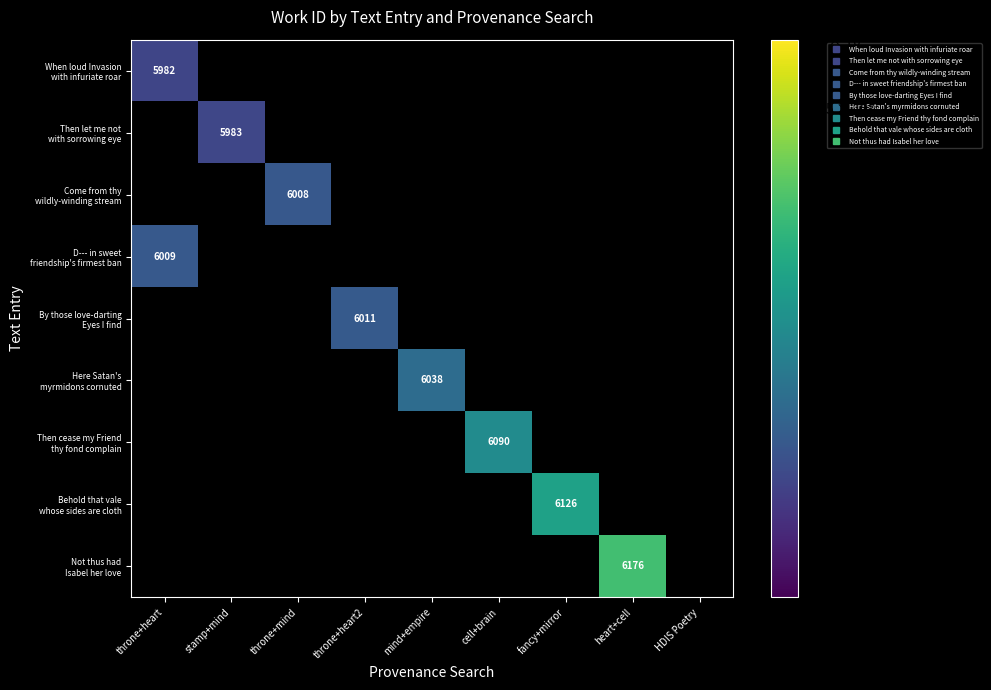

At how many categories does at least one series exceed 6071?

3